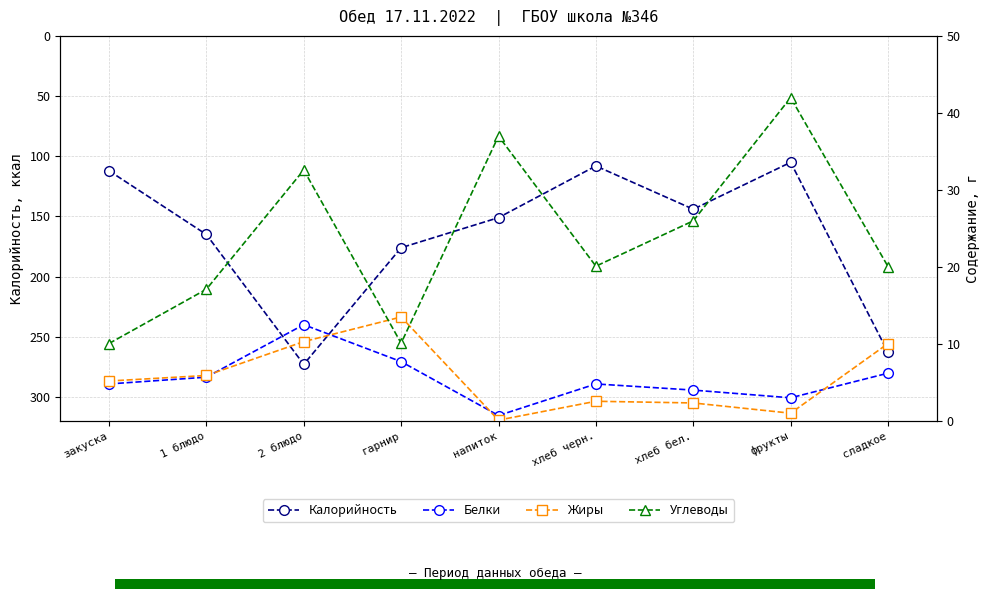

How many bars are there in each group?

4